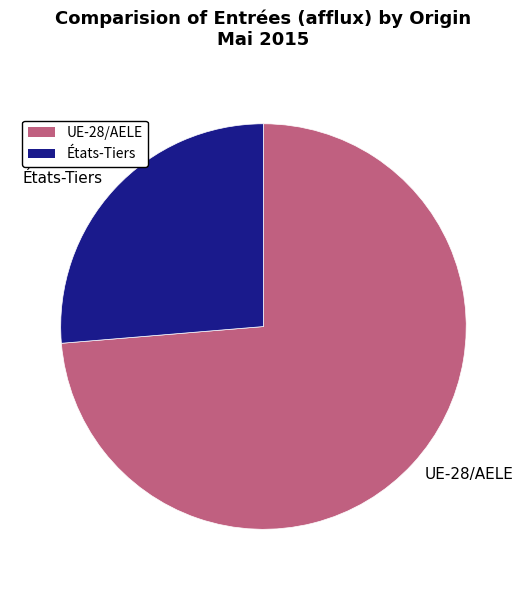

True or false: États-Tiers accounts for 26% of the total.

True